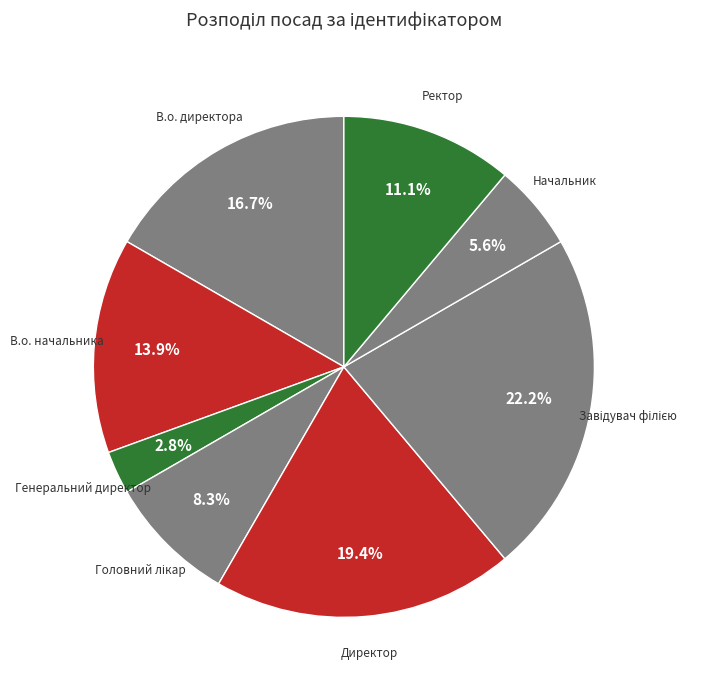

Which category has the biggest portion of the pie?

Завідувач філією